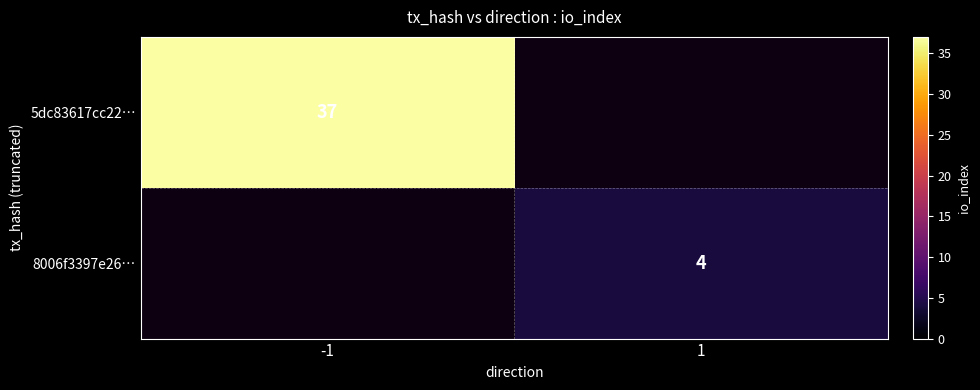

At how many categories does at least one series exceed 25?

1